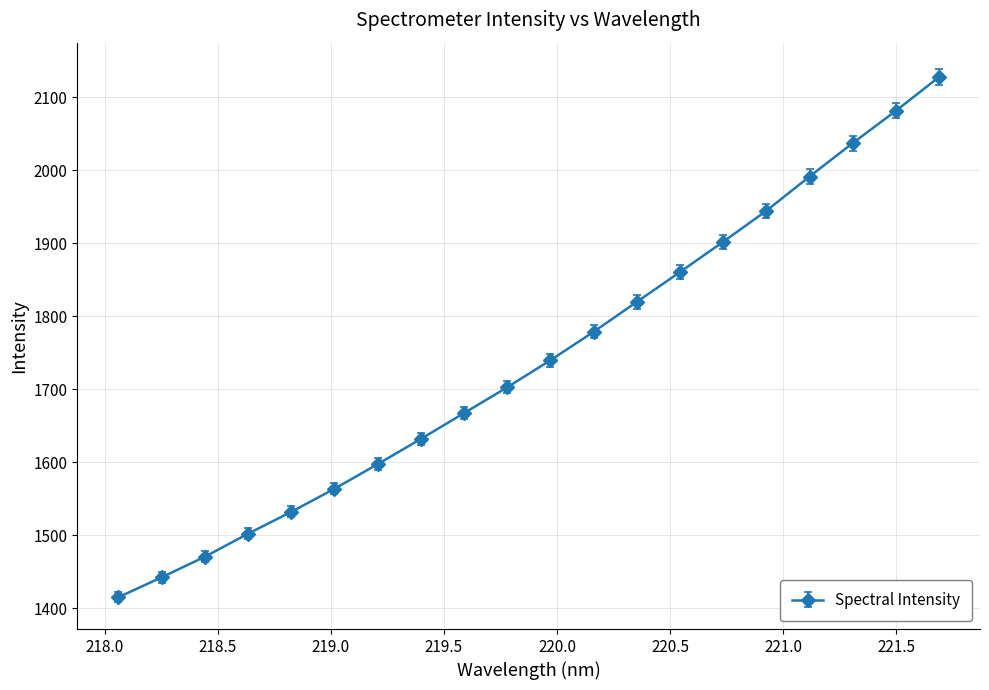

What is the average value?

1740.2